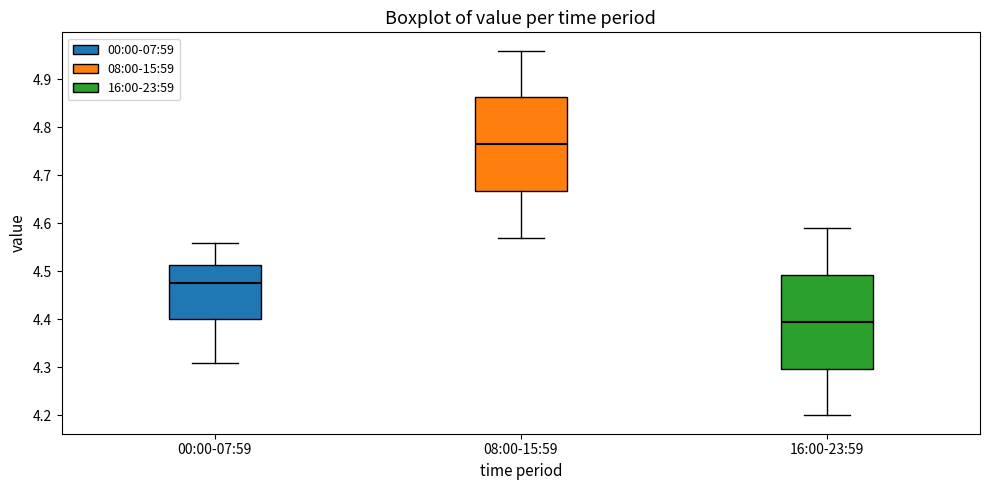

Which box's median line is the lowest?

16:00-23:59